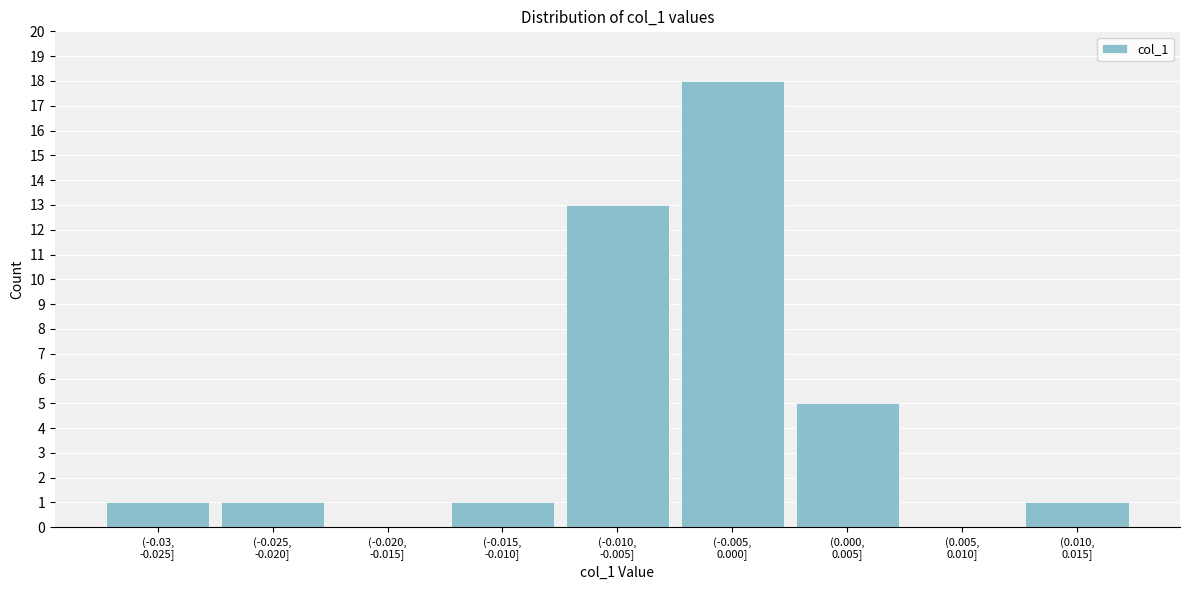

What is the greatest value displayed?

18